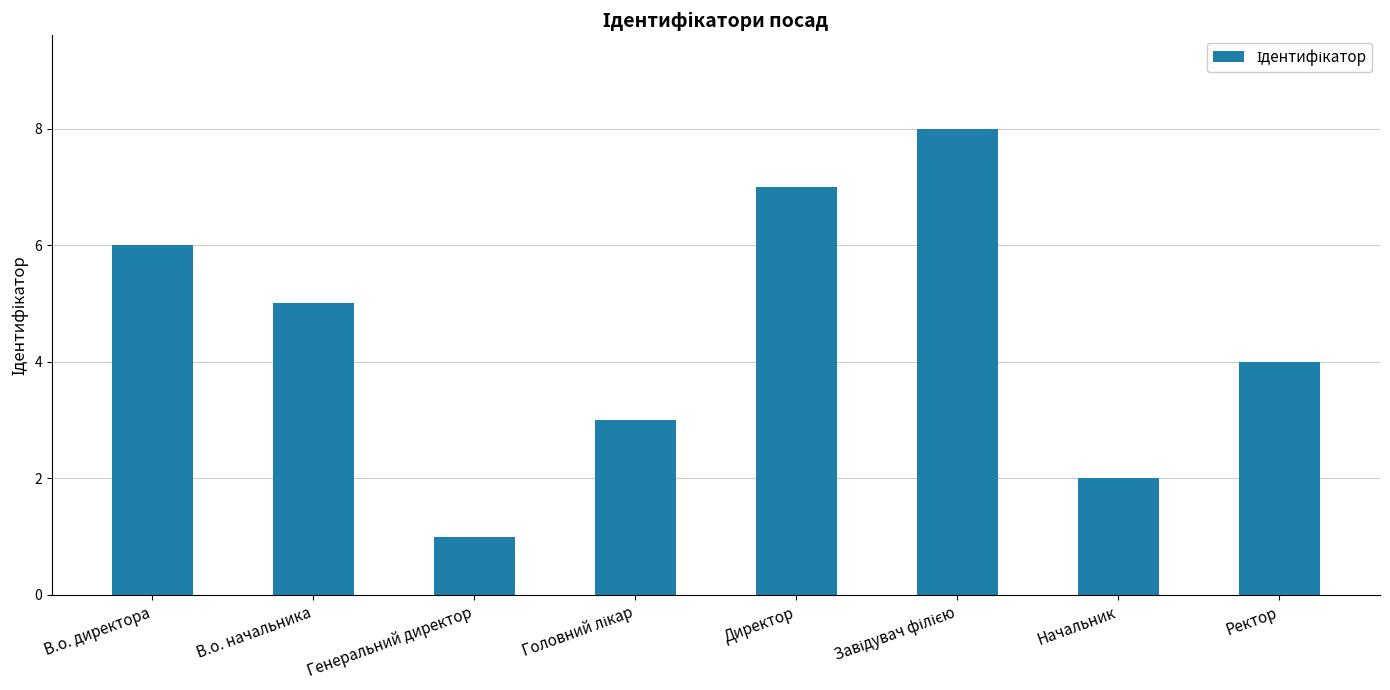

What position from the left is В.о. начальника?

2